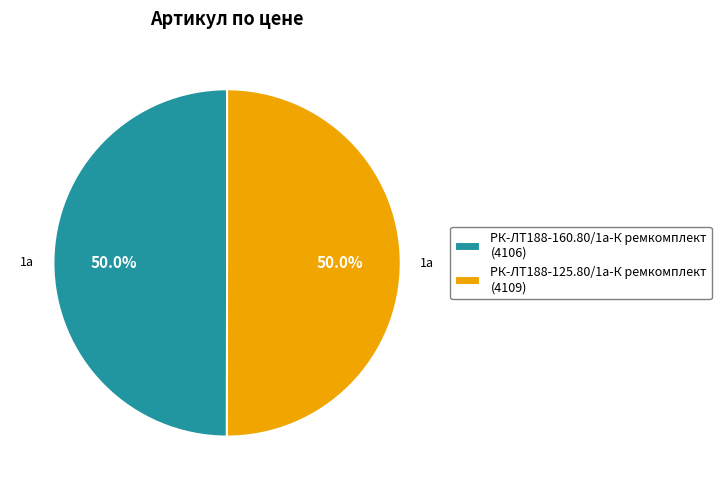

Approximately how many times larger is the value at РК-ЛТ188-125.80/1а-К ремкомплект (4109) compared to РК-ЛТ188-160.80/1а-К ремкомплект (4106)?

1.0